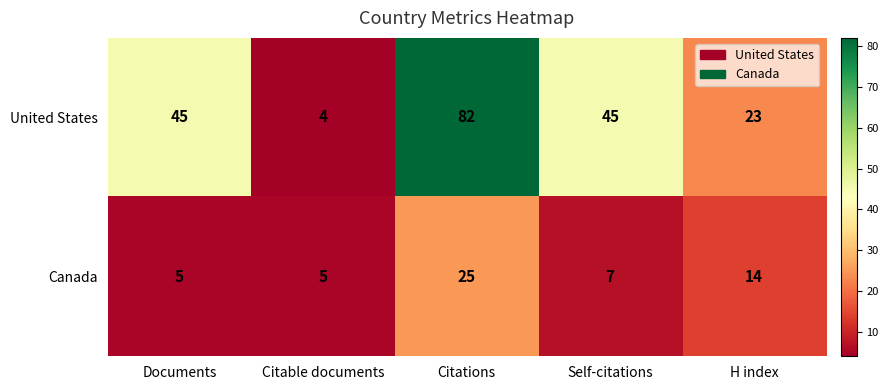

What is the difference between the highest and lowest values at Citations?

57